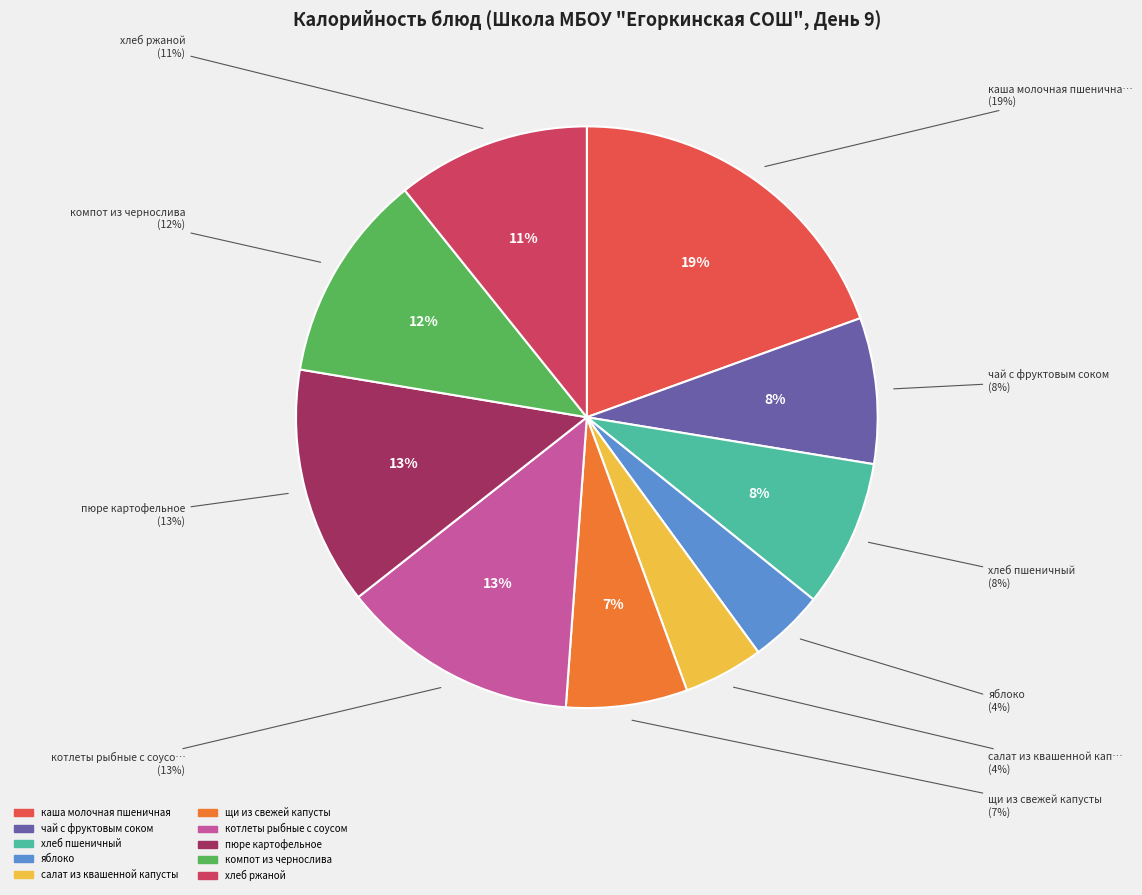

What is the largest slice in the pie chart?

каша молочная пшеничная